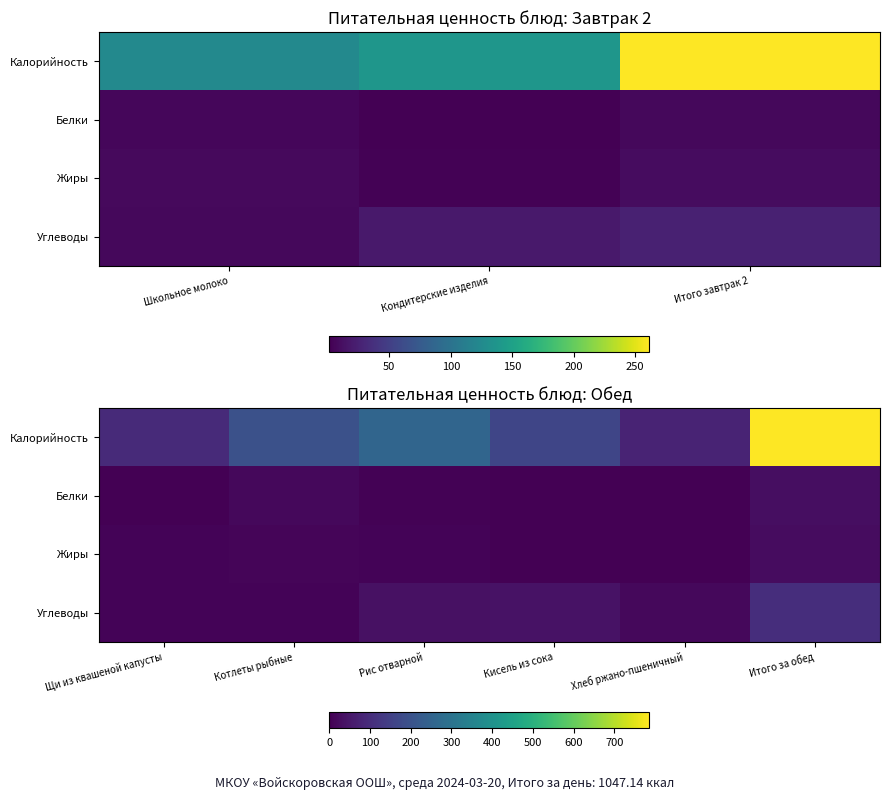

The value of Калорийность at Хлеб ржано-пшеничный is 78.2. True or false?

True